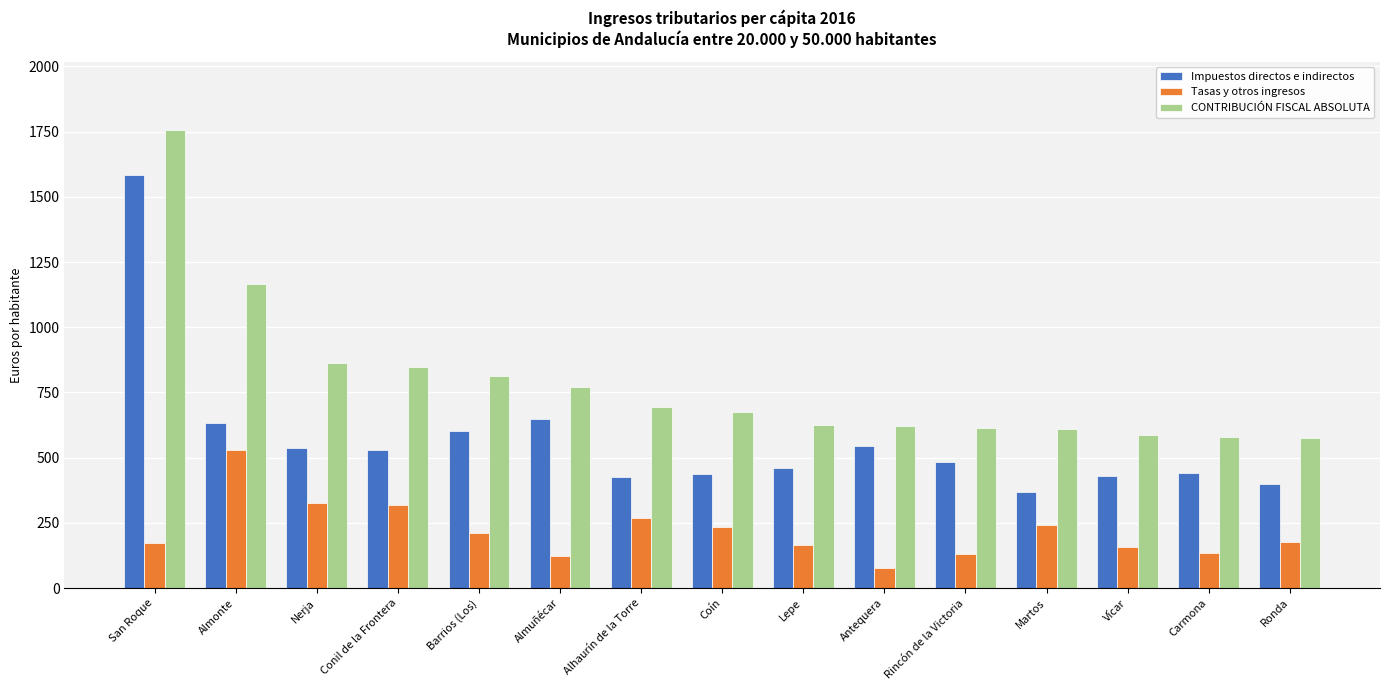

What value does the Impuestos directos e indirectos series have at Martos?

367.9